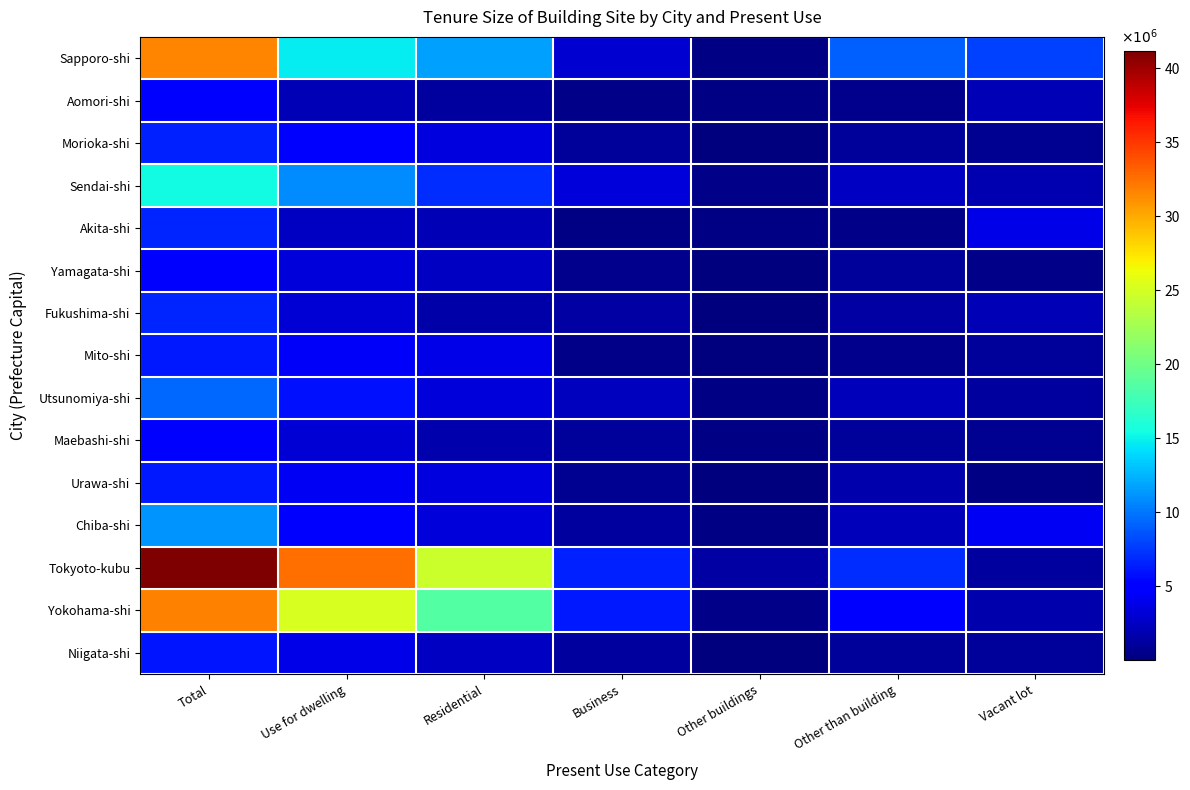

Rank the series at Total from lowest to highest value.

Yamagata-shi, Aomori-shi, Maebashi-shi, Niigata-shi, Urawa-shi, Mito-shi, Morioka-shi, Fukushima-shi, Akita-shi, Utsunomiya-shi, Chiba-shi, Sendai-shi, Sapporo-shi, Yokohama-shi, Tokyoto-kubu